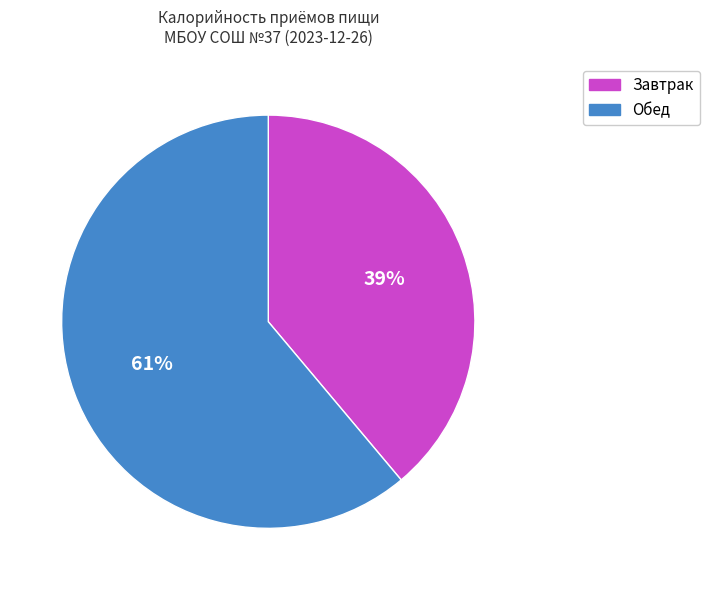

To the nearest percent, what portion does Обед represent?

61%